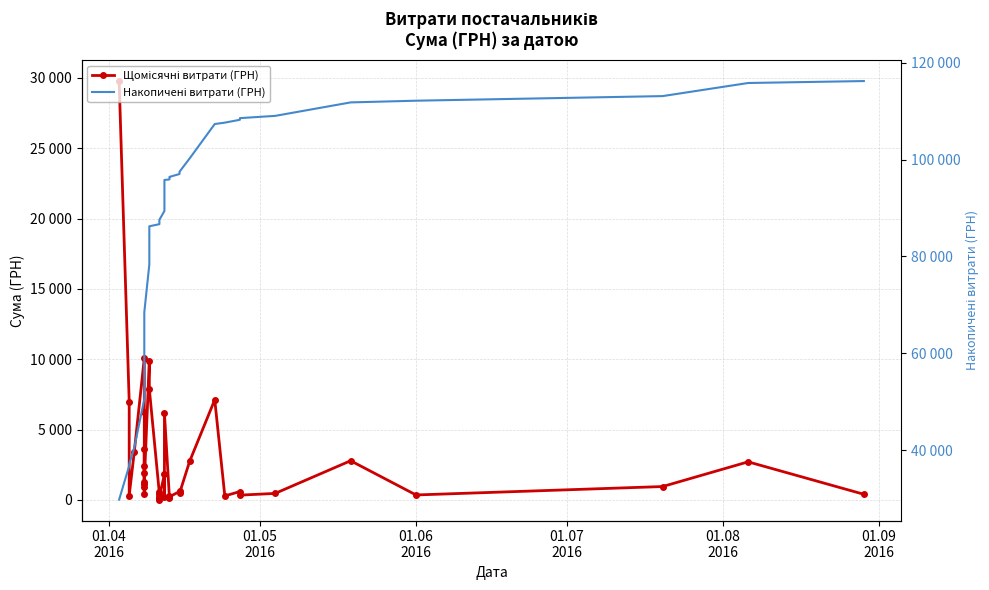

Count the number of data series in this chart.

2